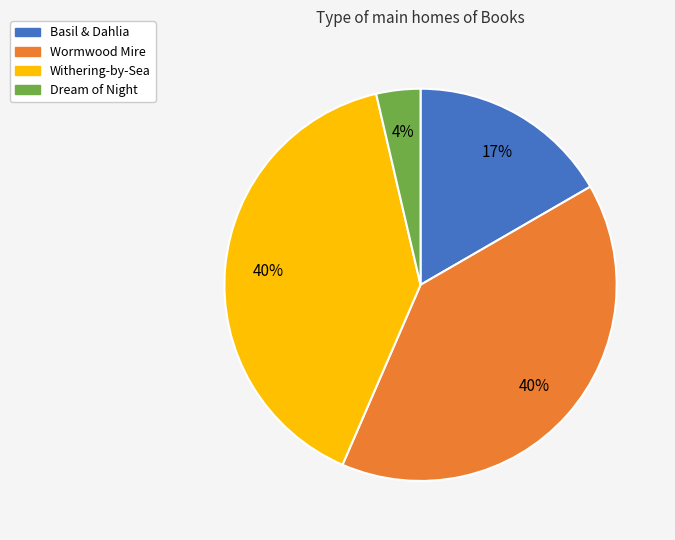

To the nearest percent, what percentage of the pie is Basil & Dahlia?

17%